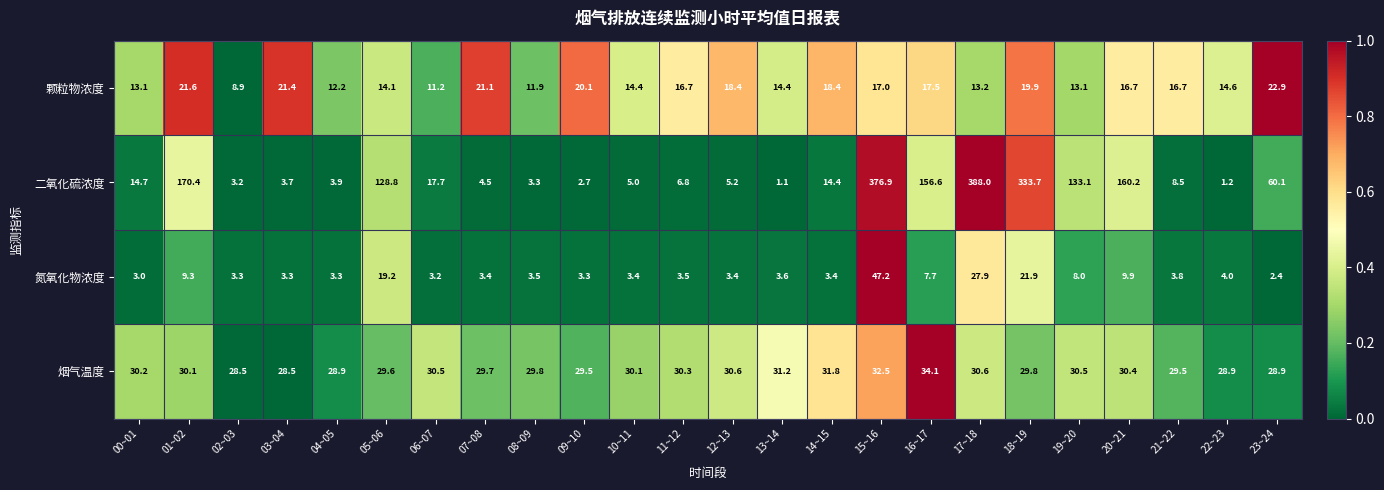

The 烟气温度 series shows 53.4 at 12~13. True or false?

False